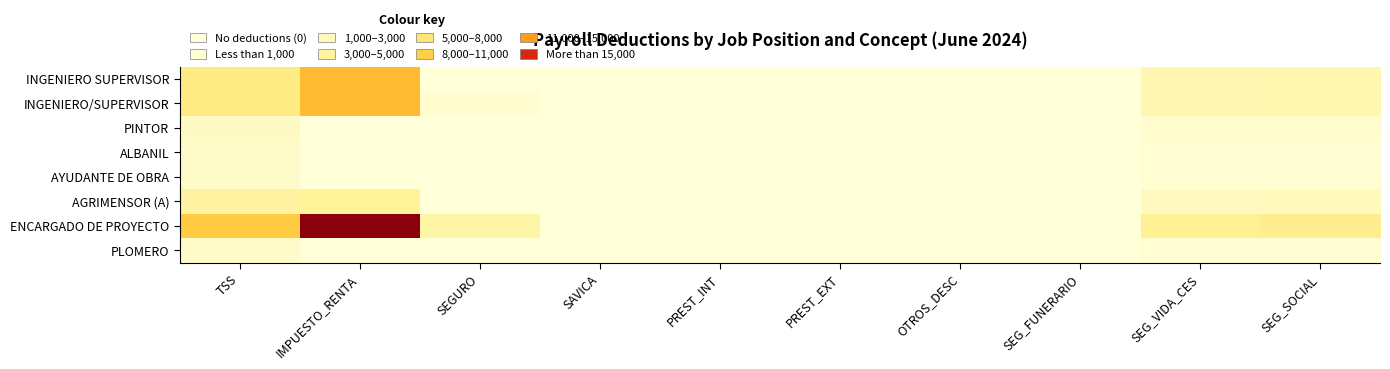

Reading left to right, extract all data points from this chart.

INGENIERO SUPERVISOR: TSS=5614.5	IMPUESTO_RENTA=10929.3	SEGURO=0.0	SAVICA=25.0	PREST_INT=0.0	PREST_EXT=0.0	OTROS_DESC=0.0	SEG_FUNERARIO=25.0	SEG_VIDA_CES=2726.5	SEG_SOCIAL=2888.0
INGENIERO/SUPERVISOR: TSS=5614.5	IMPUESTO_RENTA=10929.3	SEGURO=637.6	SAVICA=25.0	PREST_INT=0.0	PREST_EXT=0.0	OTROS_DESC=100.0	SEG_FUNERARIO=25.0	SEG_VIDA_CES=2726.5	SEG_SOCIAL=2888.0
PINTOR: TSS=1536.6	IMPUESTO_RENTA=0.0	SEGURO=0.0	SAVICA=25.0	PREST_INT=0.0	PREST_EXT=0.0	OTROS_DESC=0.0	SEG_FUNERARIO=25.0	SEG_VIDA_CES=746.2	SEG_SOCIAL=790.4
ALBANIL: TSS=1182.0	IMPUESTO_RENTA=0.0	SEGURO=0.0	SAVICA=25.0	PREST_INT=0.0	PREST_EXT=0.0	OTROS_DESC=0.0	SEG_FUNERARIO=25.0	SEG_VIDA_CES=574.0	SEG_SOCIAL=608.0
AYUDANTE DE OBRA: TSS=1182.0	IMPUESTO_RENTA=0.0	SEGURO=0.0	SAVICA=25.0	PREST_INT=0.0	PREST_EXT=0.0	OTROS_DESC=0.0	SEG_FUNERARIO=25.0	SEG_VIDA_CES=574.0	SEG_SOCIAL=608.0
AGRIMENSOR (A): TSS=3841.5	IMPUESTO_RENTA=4427.6	SEGURO=0.0	SAVICA=25.0	PREST_INT=0.0	PREST_EXT=0.0	OTROS_DESC=0.0	SEG_FUNERARIO=25.0	SEG_VIDA_CES=1865.5	SEG_SOCIAL=1976.0
ENCARGADO DE PROYECTO: TSS=9751.5	IMPUESTO_RENTA=26537.3	SEGURO=3430.9	SAVICA=25.0	PREST_INT=0.0	PREST_EXT=0.0	OTROS_DESC=0.0	SEG_FUNERARIO=25.0	SEG_VIDA_CES=4735.5	SEG_SOCIAL=5016.0
PLOMERO: TSS=1182.0	IMPUESTO_RENTA=0.0	SEGURO=0.0	SAVICA=25.0	PREST_INT=0.0	PREST_EXT=0.0	OTROS_DESC=0.0	SEG_FUNERARIO=25.0	SEG_VIDA_CES=574.0	SEG_SOCIAL=608.0